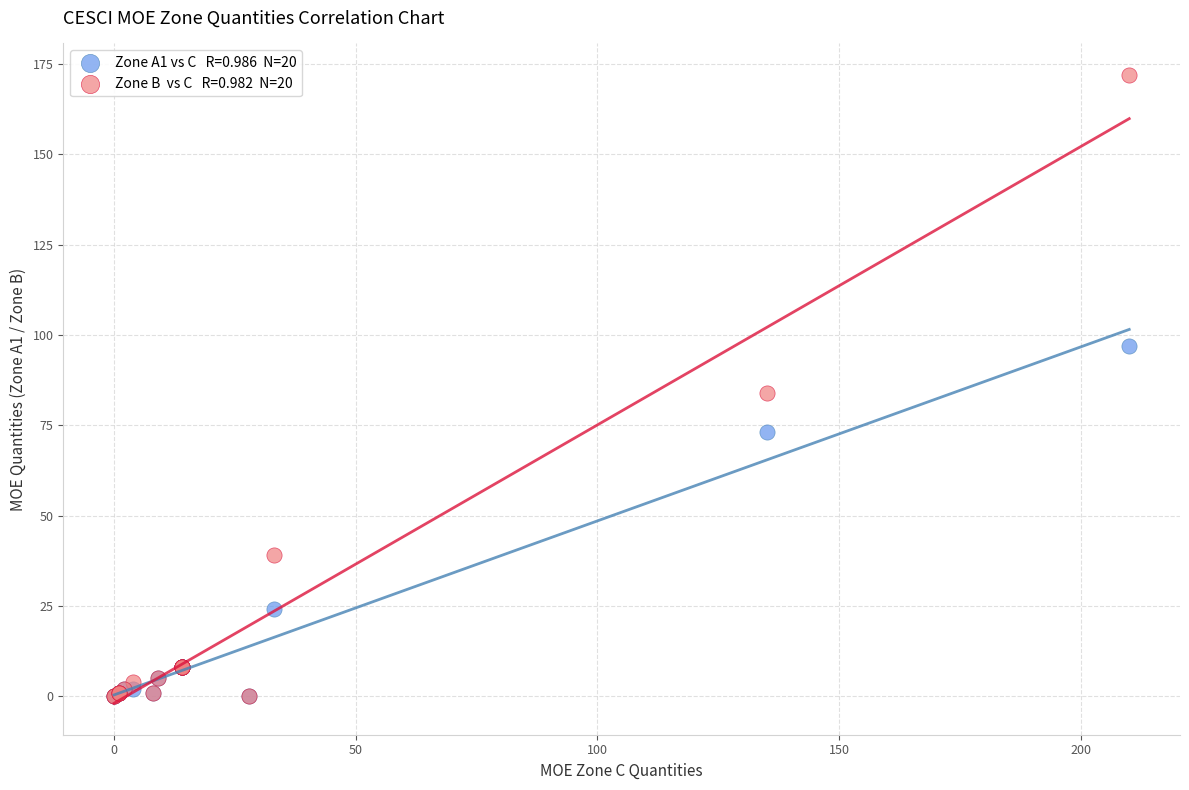

Across all series, what Y value is closest to 86?

84